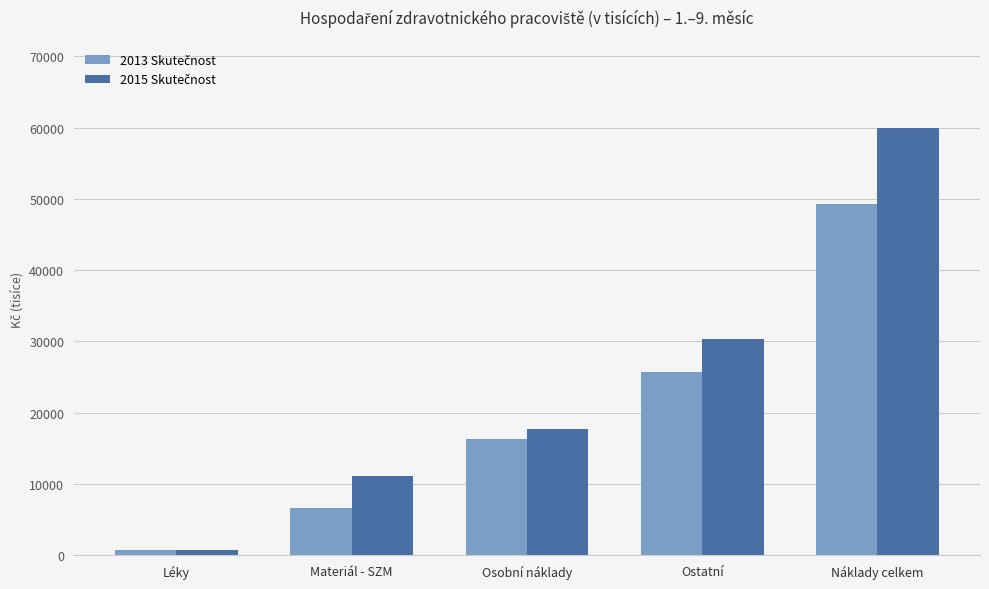

At which category is the sum across all series the highest?

Náklady celkem